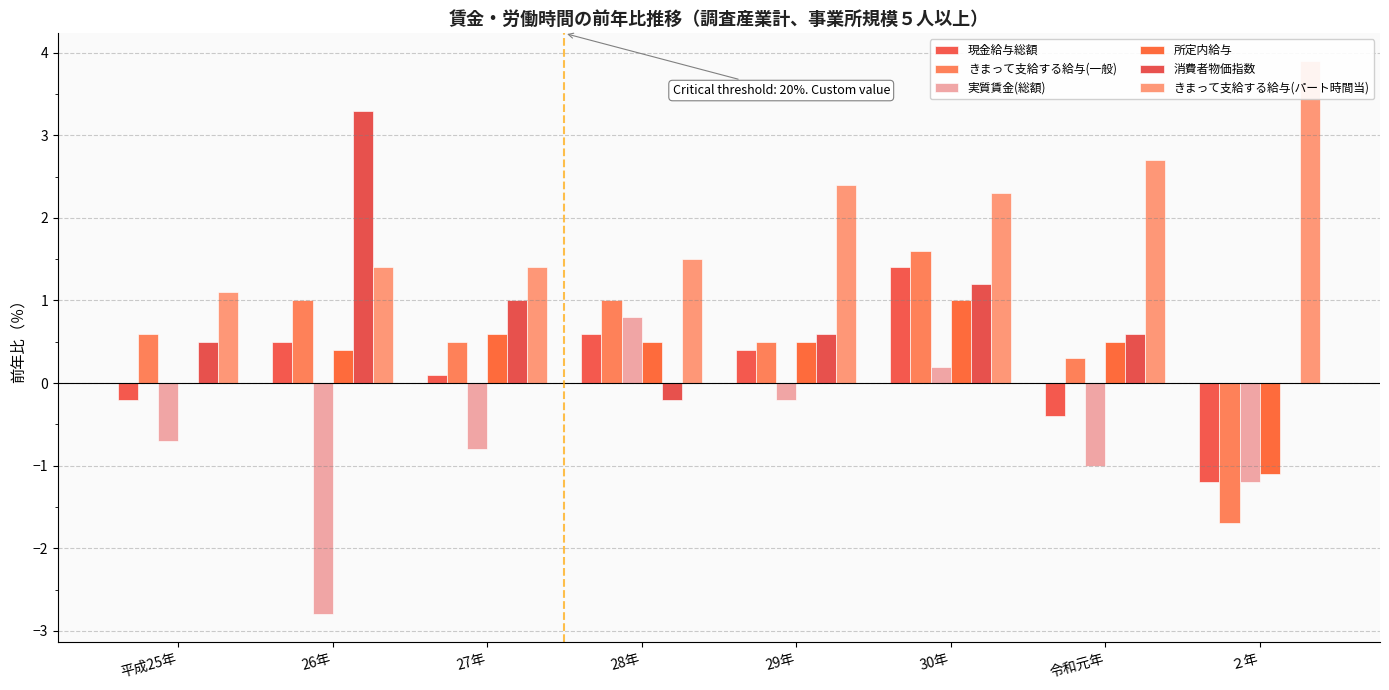

Count the number of categories in the chart.

8